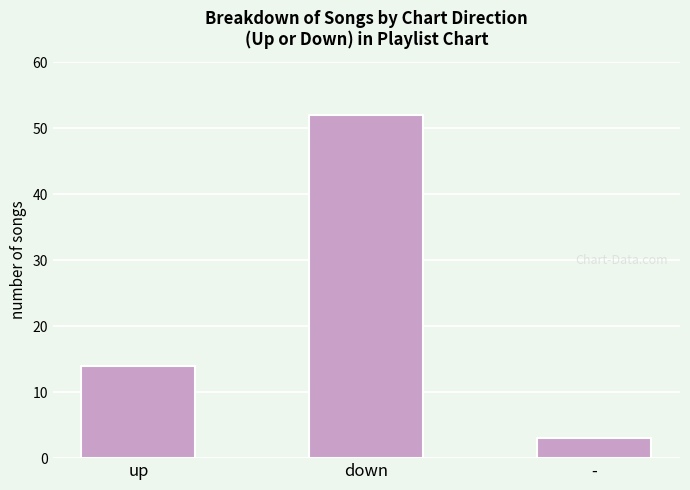

Does the chart contain any negative values?

No